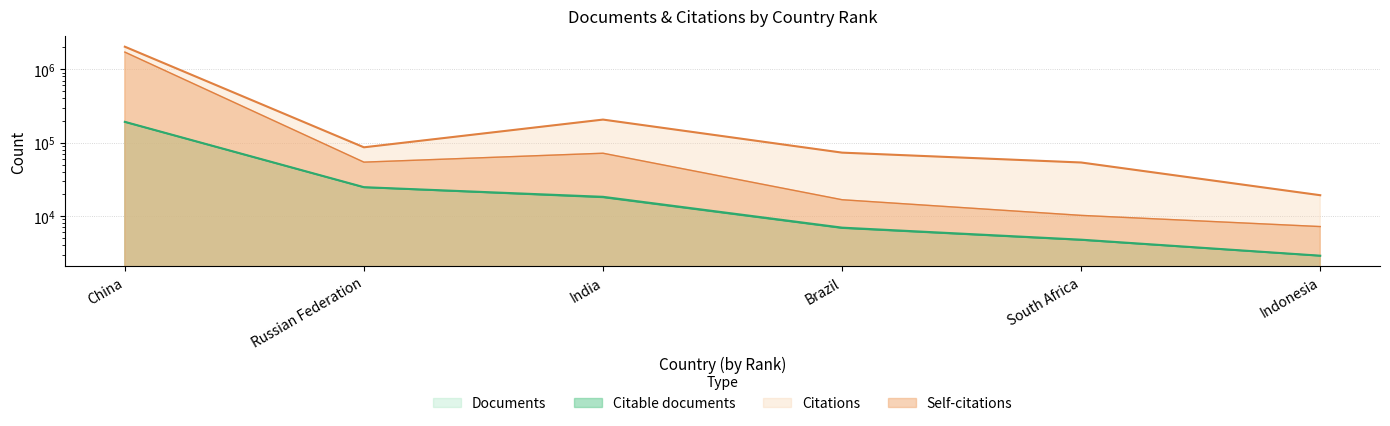

What is the difference between the second highest and second lowest values in the Documents series?

19987